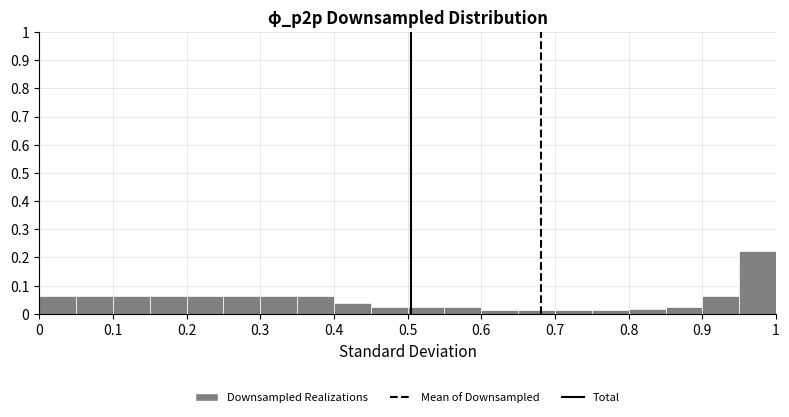

Reading left to right, transcribe this chart: for each bar, give the range it covers on the x-axis and its height. The values are not printed on the chart, so give them approximately, as read against the axis.

0.00 to 0.05: 0.06
0.05 to 0.10: 0.06
0.10 to 0.15: 0.06
0.15 to 0.20: 0.06
0.20 to 0.25: 0.06
0.25 to 0.30: 0.06
0.30 to 0.35: 0.06
0.35 to 0.40: 0.06
0.40 to 0.45: 0.04
0.45 to 0.50: 0.03
0.50 to 0.55: 0.03
0.55 to 0.60: 0.03
0.60 to 0.65: 0.01
0.65 to 0.70: 0.01
0.70 to 0.75: 0.01
0.75 to 0.80: 0.01
0.80 to 0.85: 0.02
0.85 to 0.90: 0.03
0.90 to 0.95: 0.06
0.95 to 1.00: 0.22